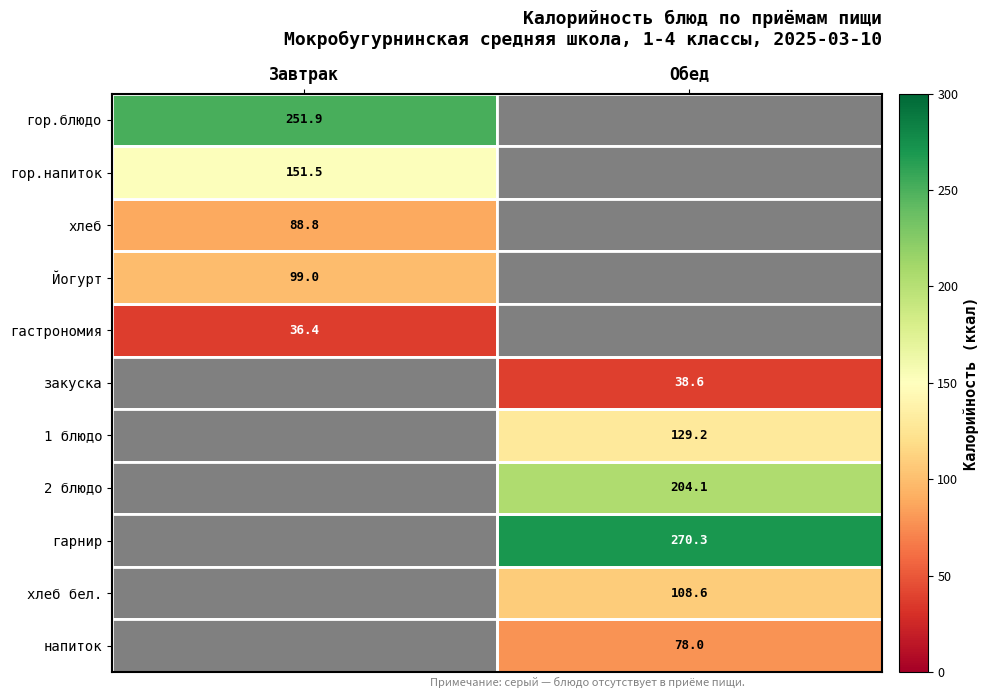

Is it true that гарнир equals 442.9 at Обед?

False